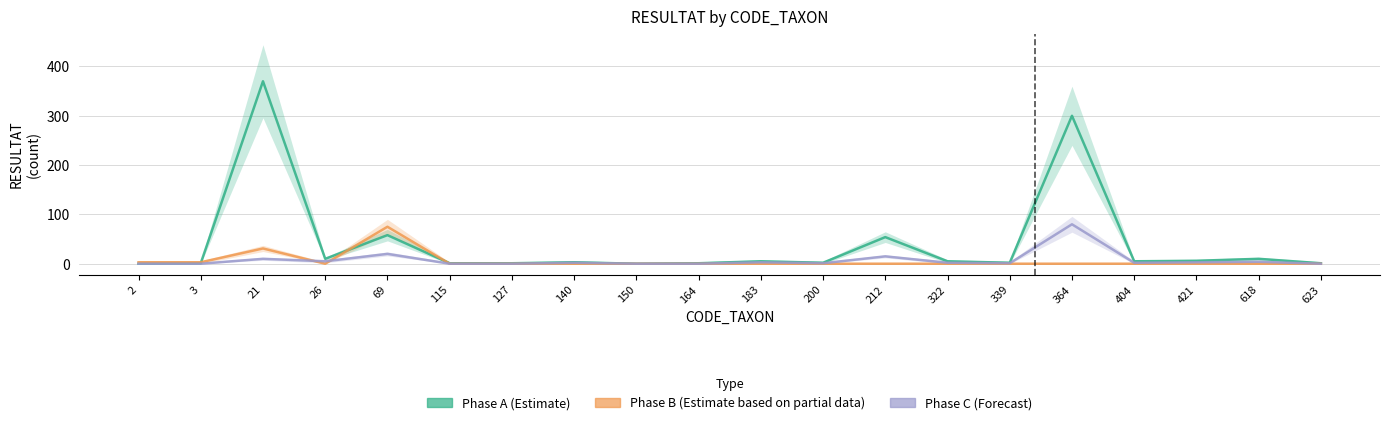

True or false: Phase A (Estimate) and Phase C (Forecast) intersect in this chart.

False